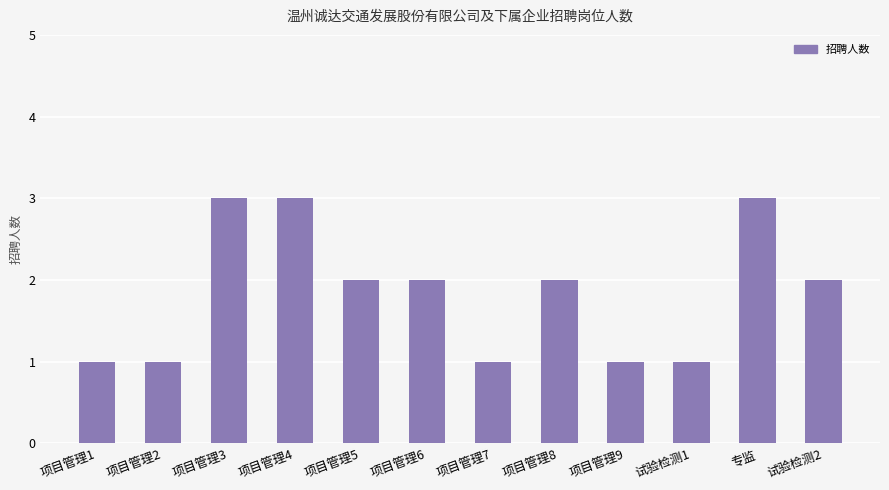

What is the approximate value at 项目管理3?

3